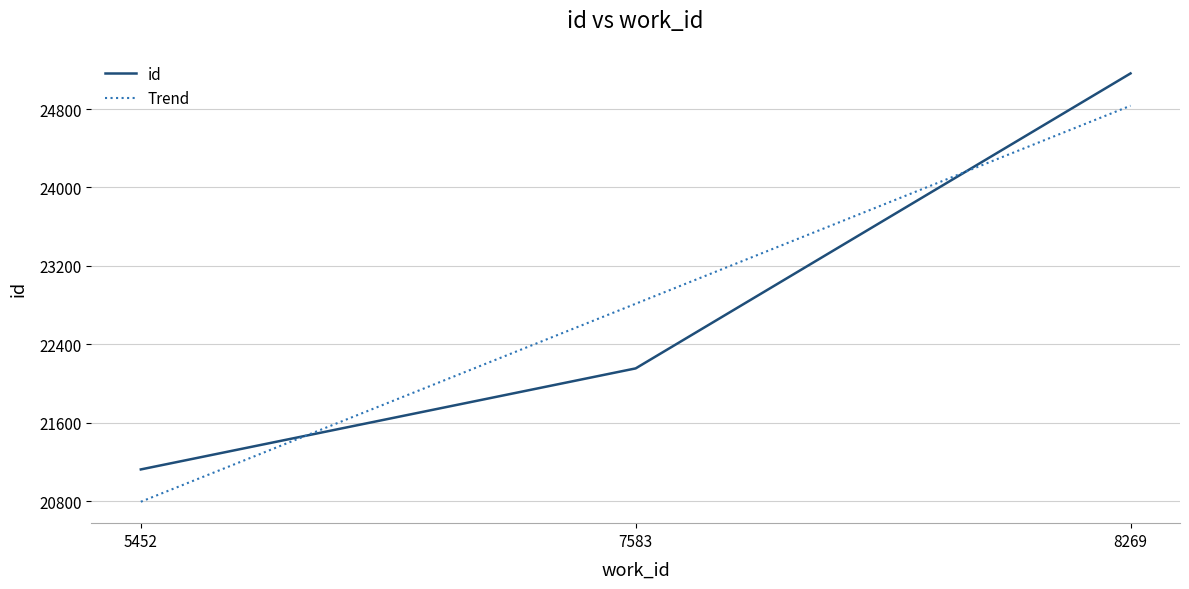

Count the number of data series in this chart.

2